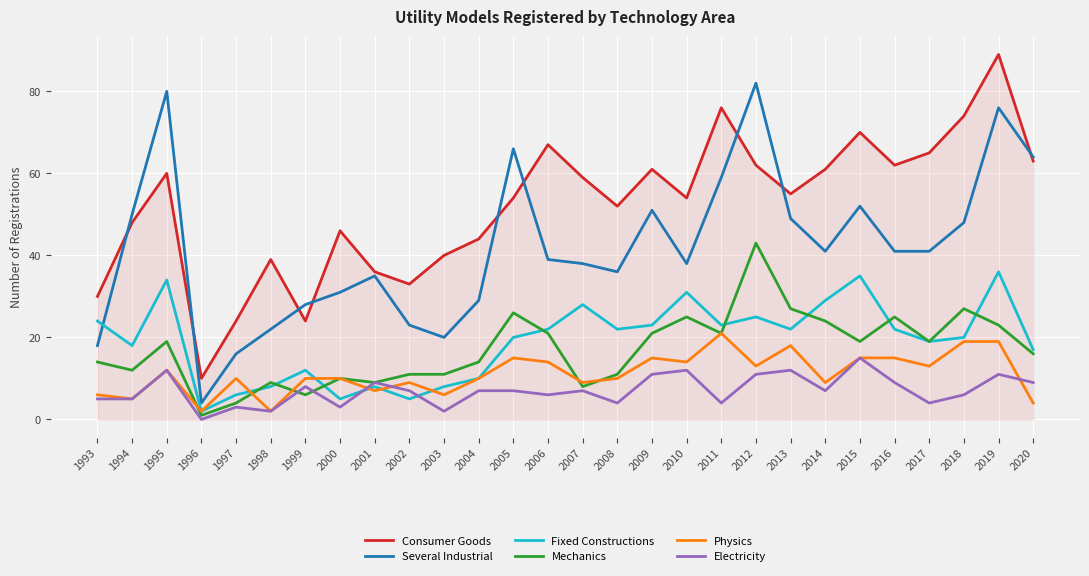

Which series has the largest total across all categories?

Consumer Goods